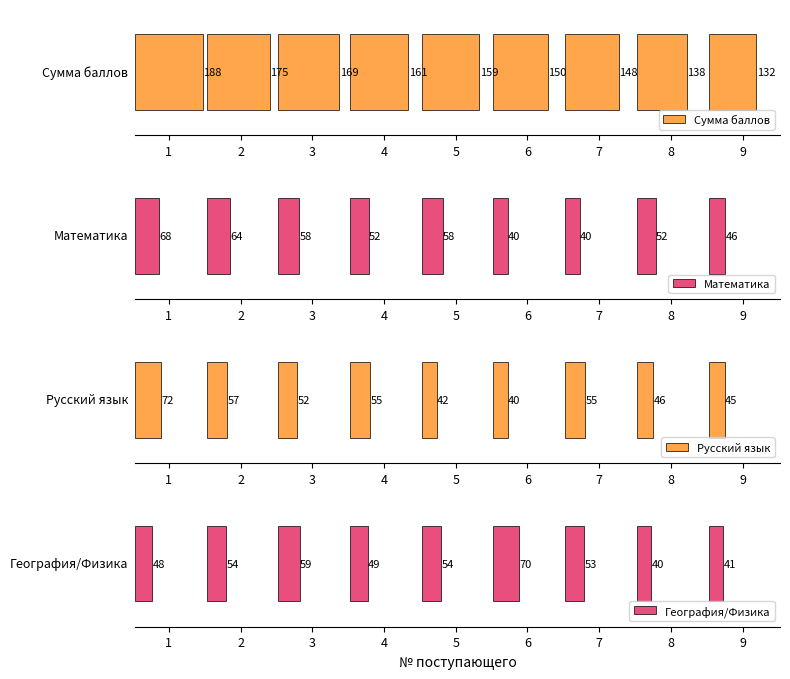

List the labels in order of География/Физика value, smallest first.

8, 9, 1, 4, 7, 2, 5, 3, 6